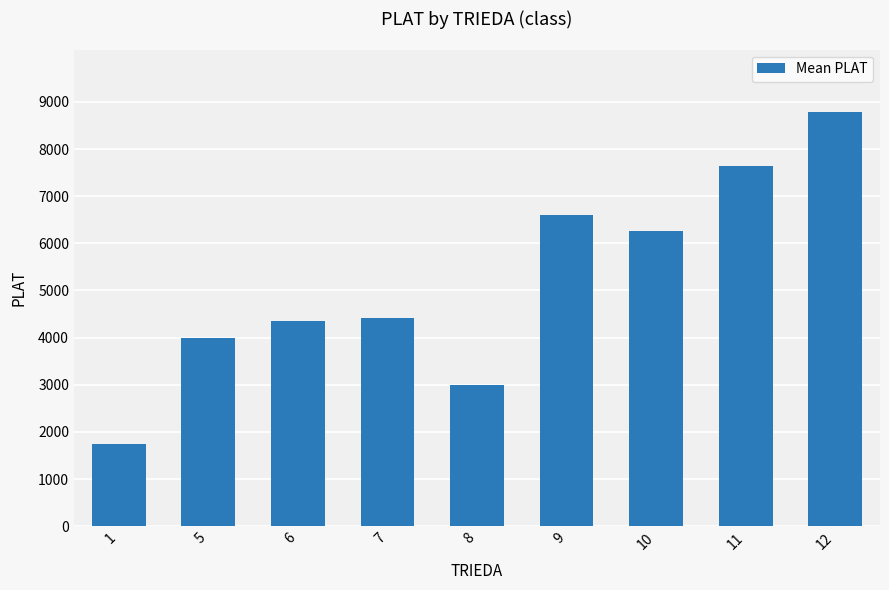

Which label corresponds to the largest value in the chart?

12